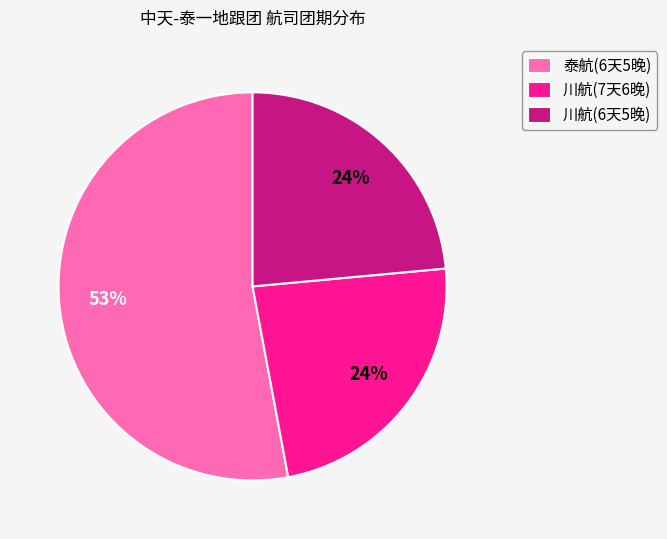

Combined, do 川航(7天6晚) and 川航(6天5晚) account for over 50%?

No